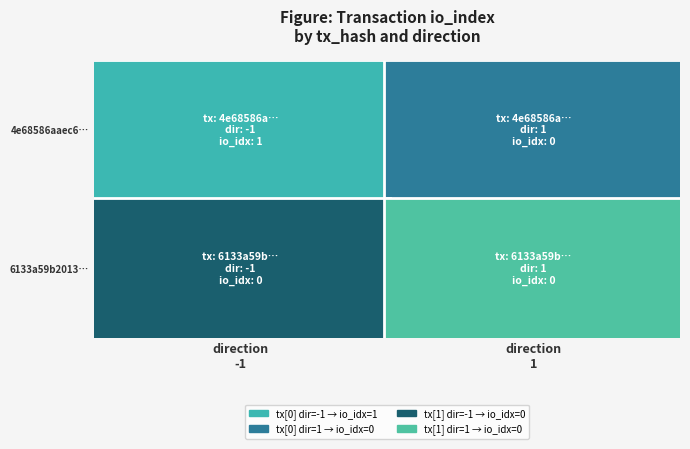

Which has a higher value, -1 or 1?

-1